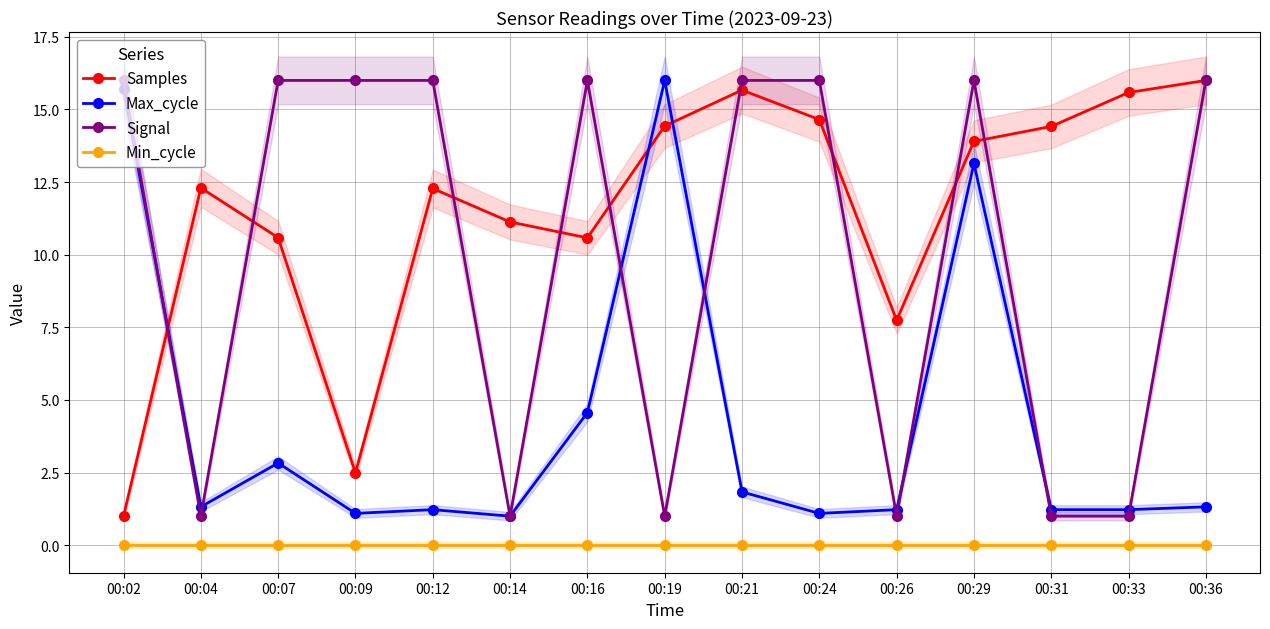

List the series in order of their peak value, highest first.

Samples, Max_cycle, Signal, Min_cycle